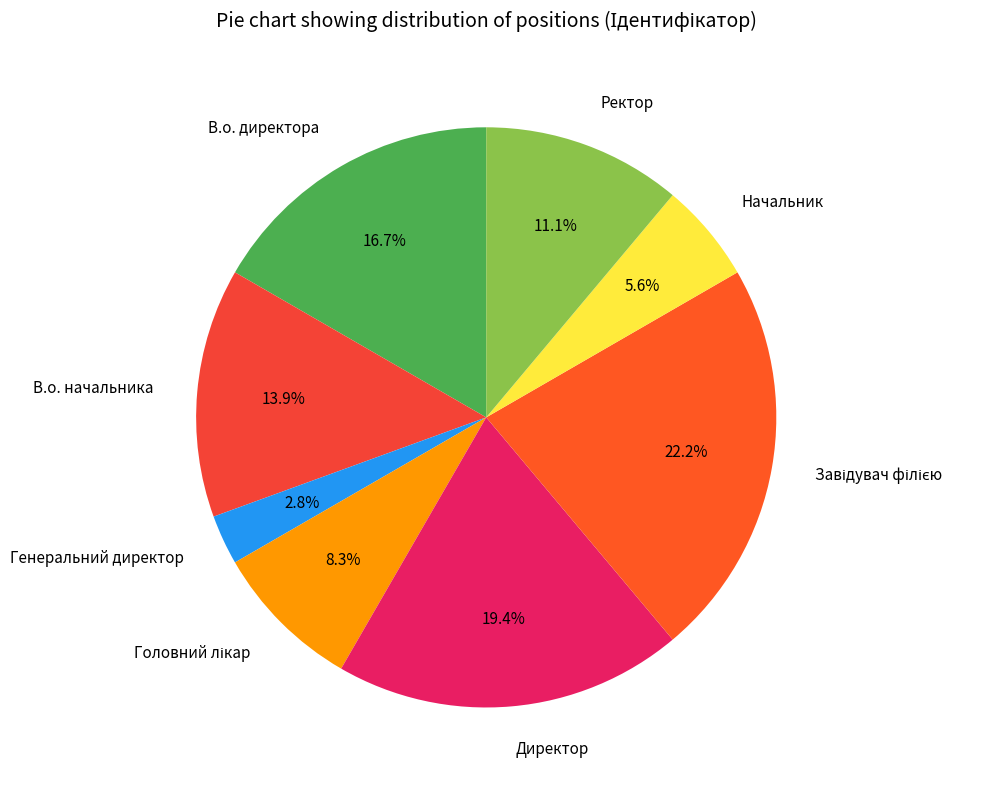

Approximately how many times larger is the value at В.о. директора compared to В.о. начальника?

1.2